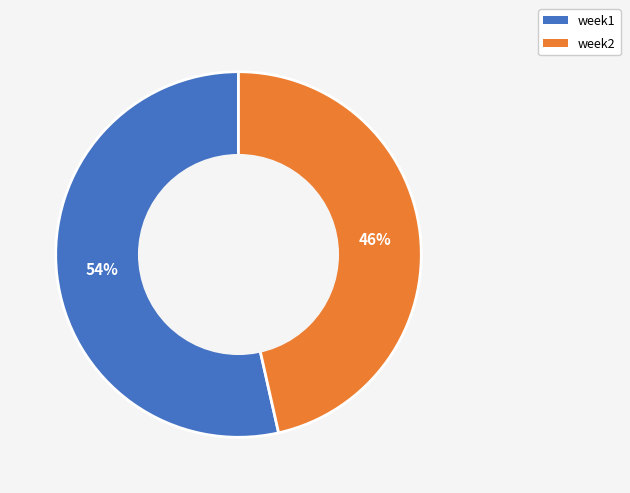

Do week1 and week2 together represent more than half of the pie?

Yes